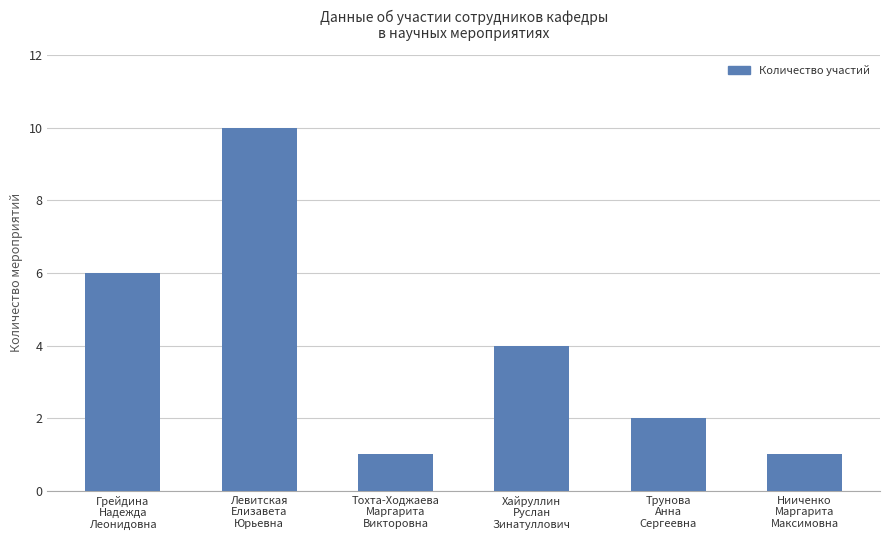

What is the sum of all values?

24